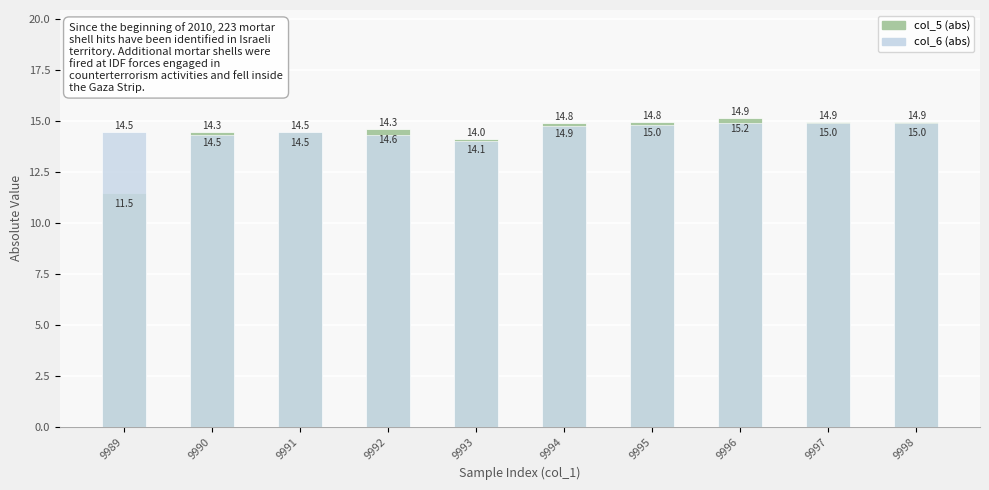

How many bars are there in each group?

2